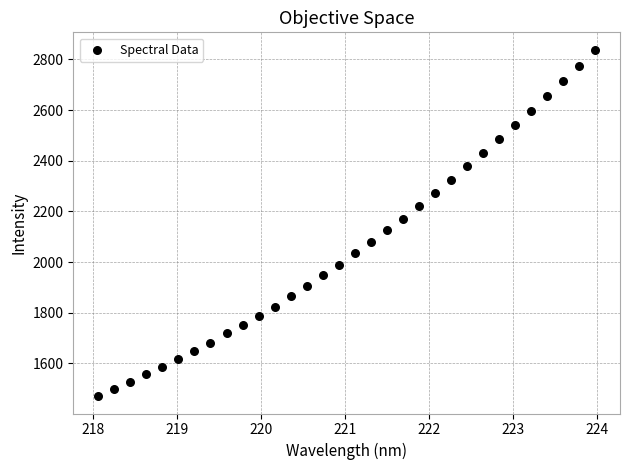

What is the range of Y values (max minus min)?

1368.1